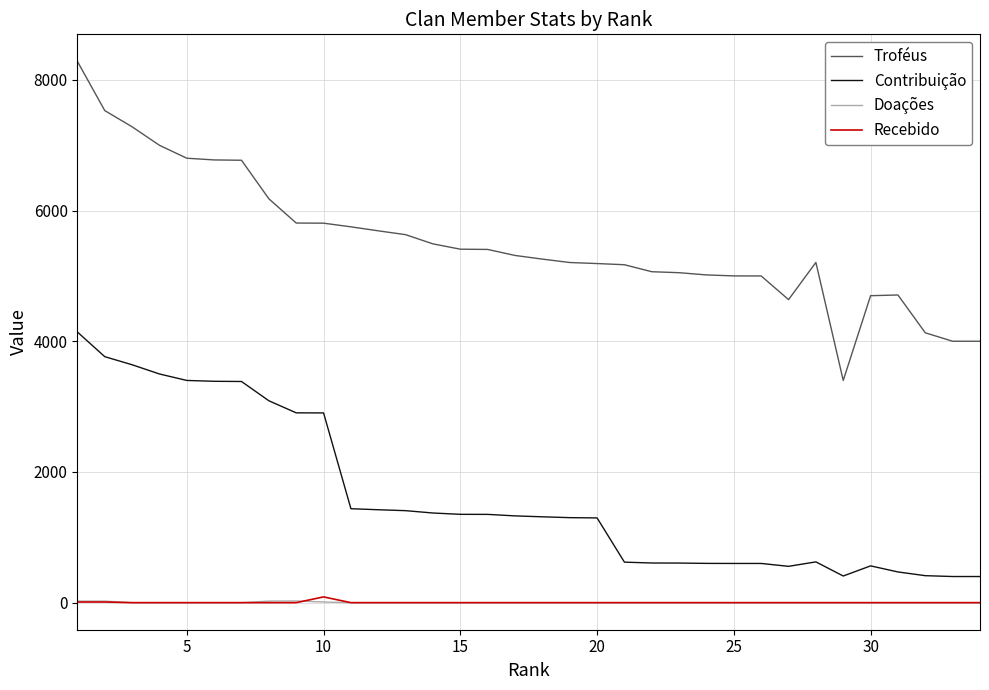

Which series has the largest range (max minus min)?

Troféus